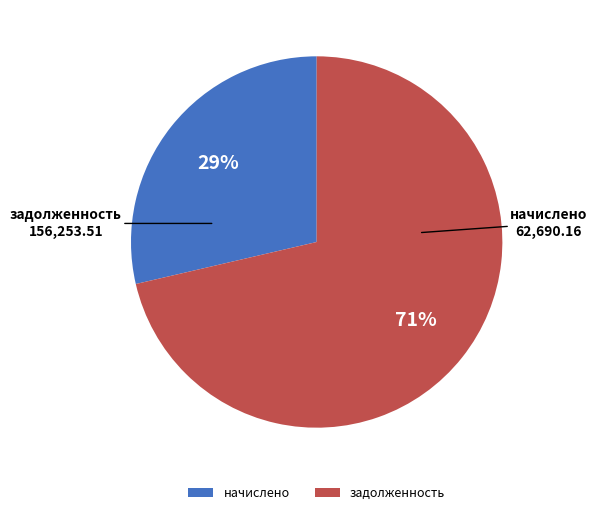

Which slice is the largest?

задолженность